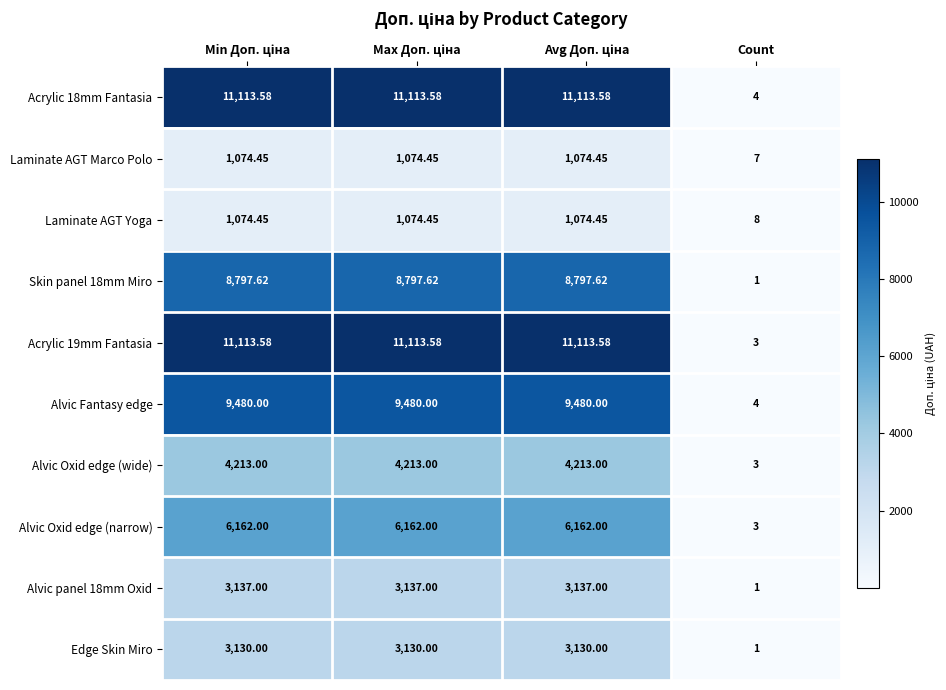

At which label is Skin panel 18mm Miro closest to 4399?

Count